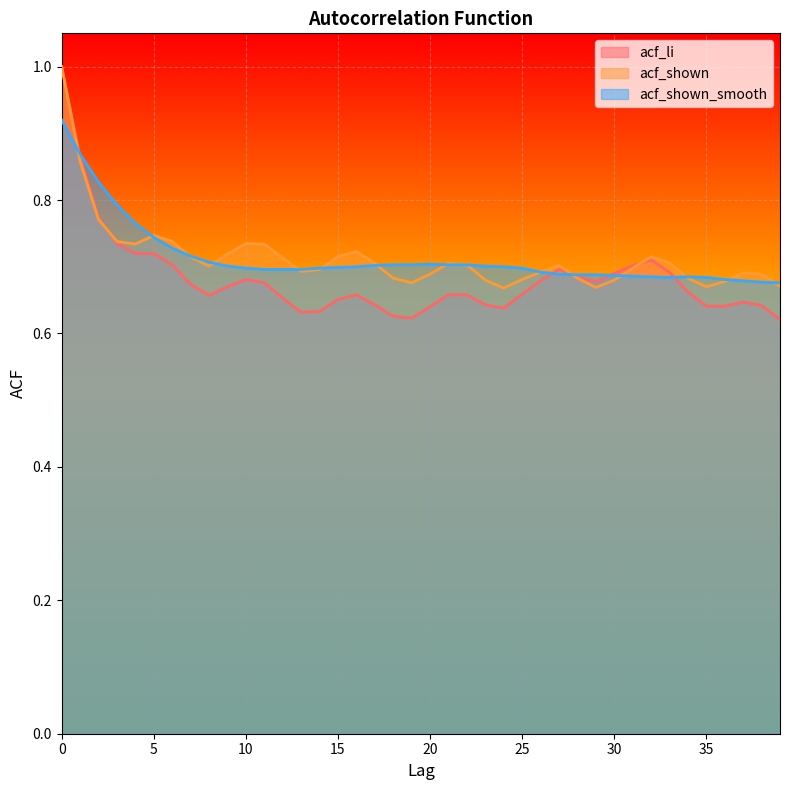

Between 5 and 32, which series saw the biggest shift?

acf_shown_smooth